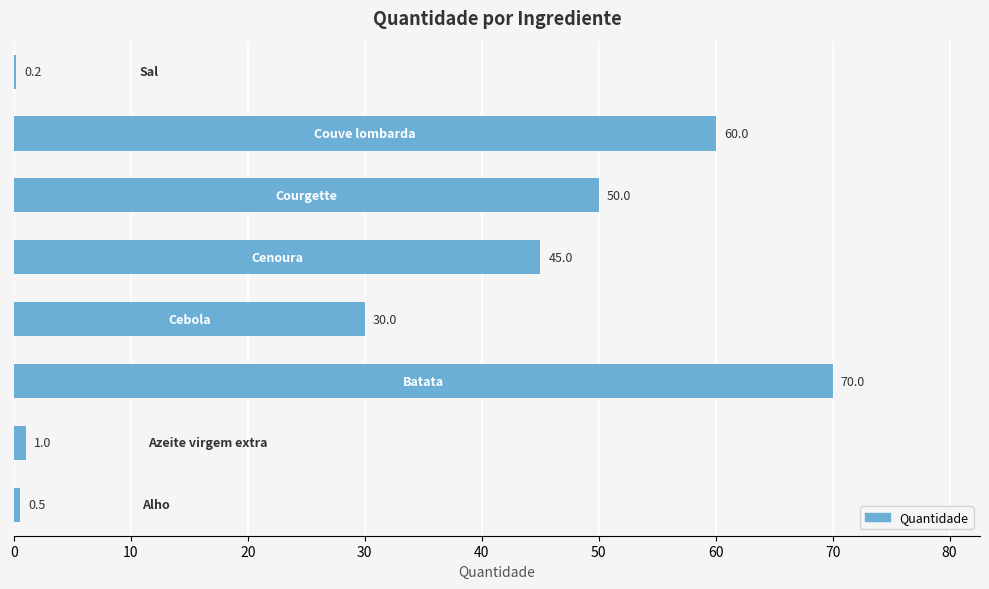

What is the sum of all values?

256.7